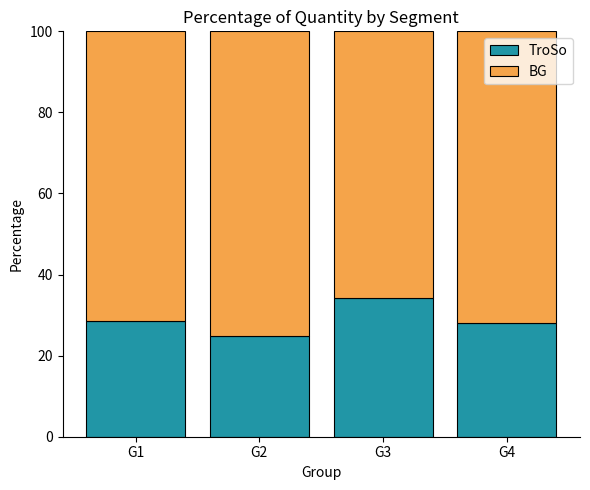

Reading left to right, list the values for the TroSo series.

28.6	24.8	34.1	28.1